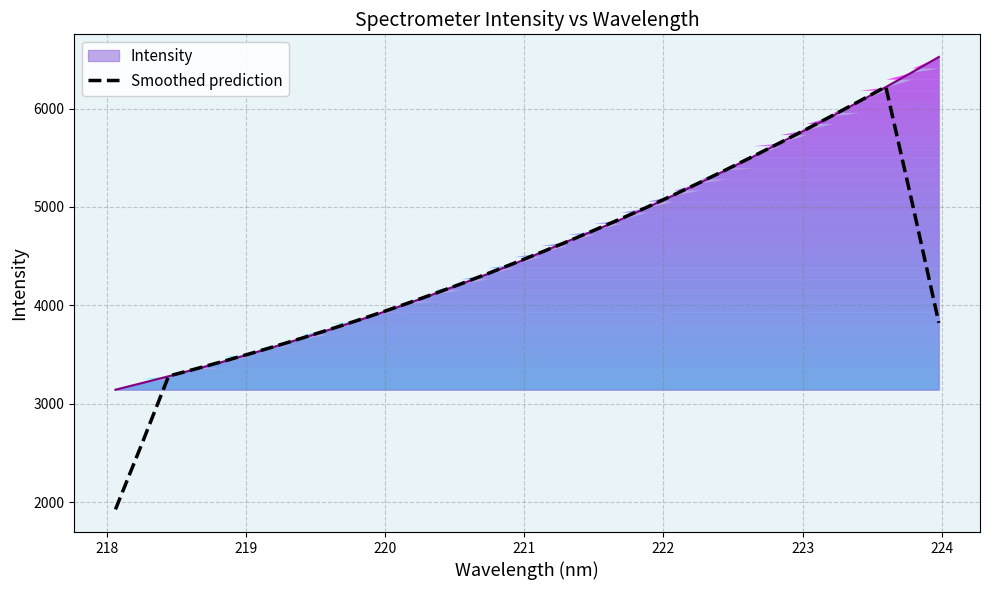

What is the maximum value shown in the chart?

6221.8